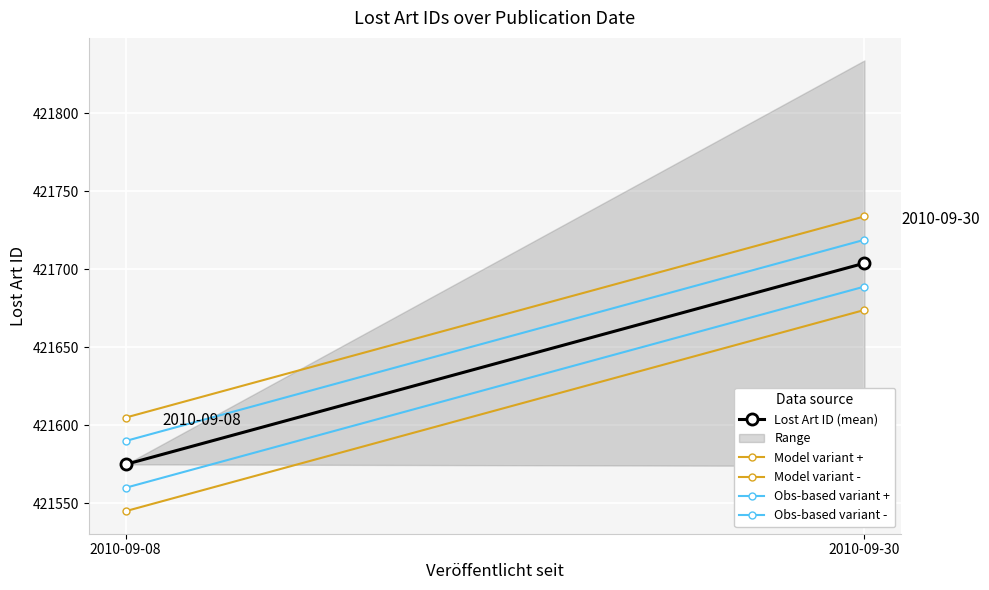

What is the sum of all Model variant - values?

843219